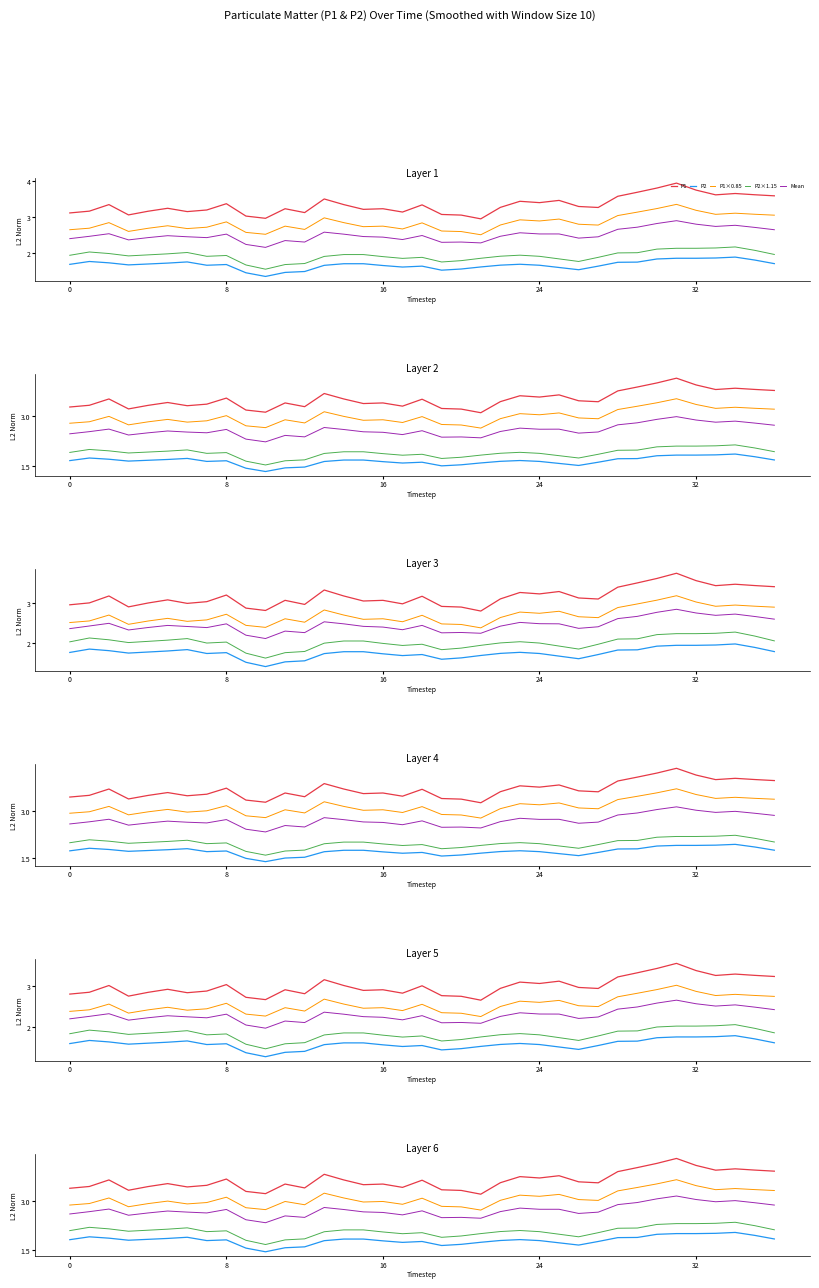

What is the label of the 28th point from the right?

9